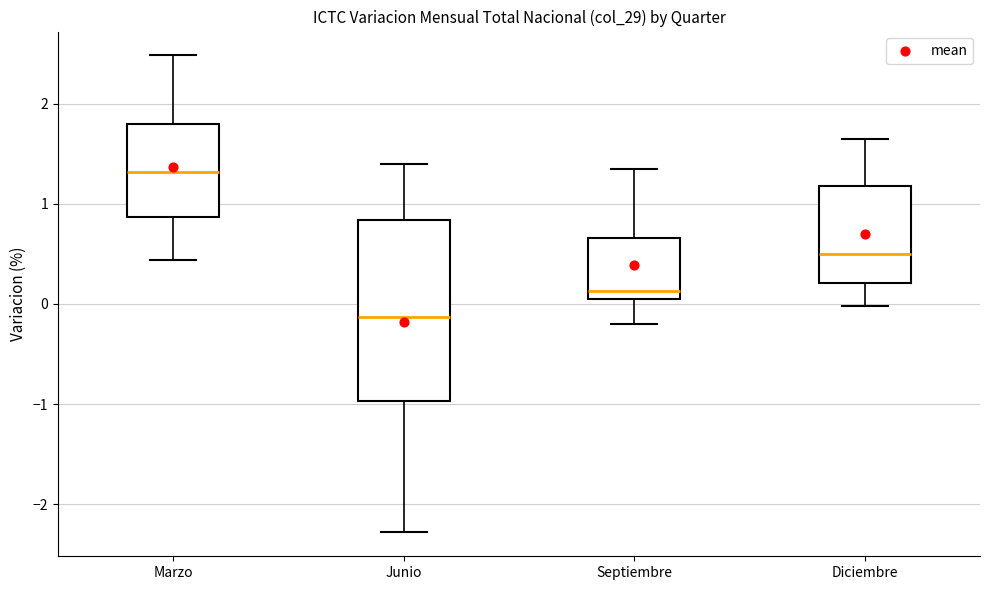

Which box's median line is the lowest?

Junio